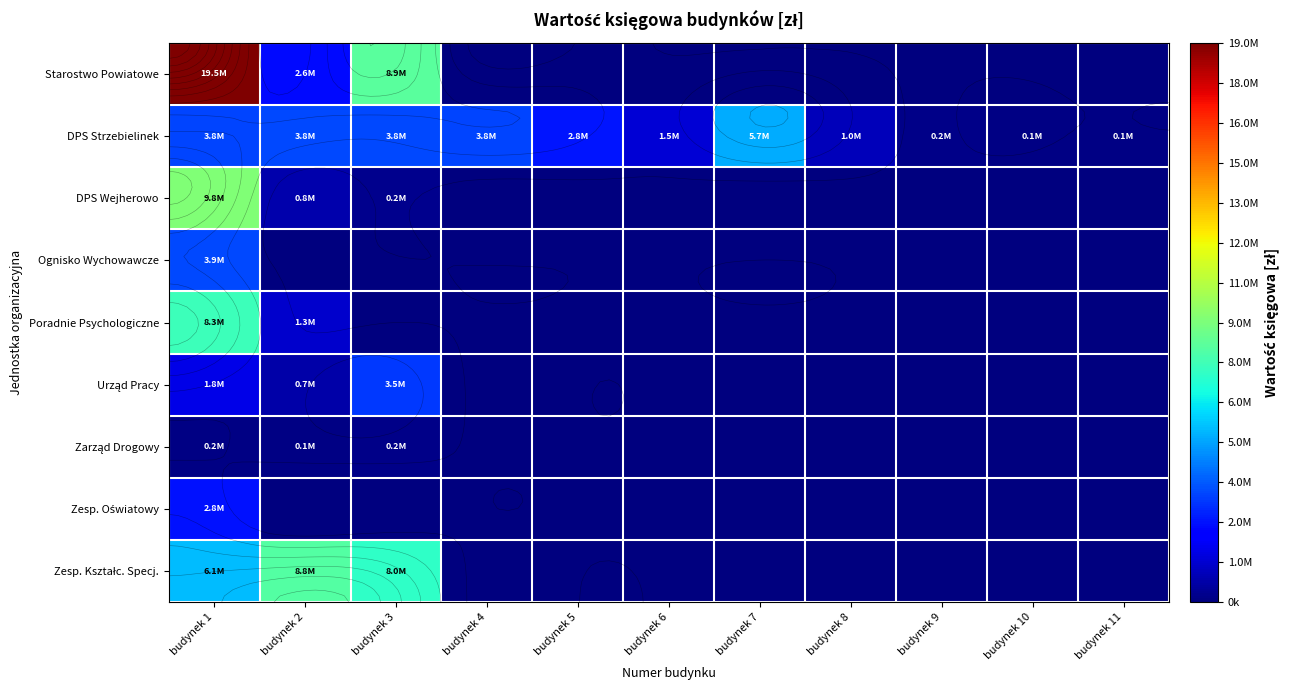

What is the spread (max minus min) of values at budynek 4?

3789395